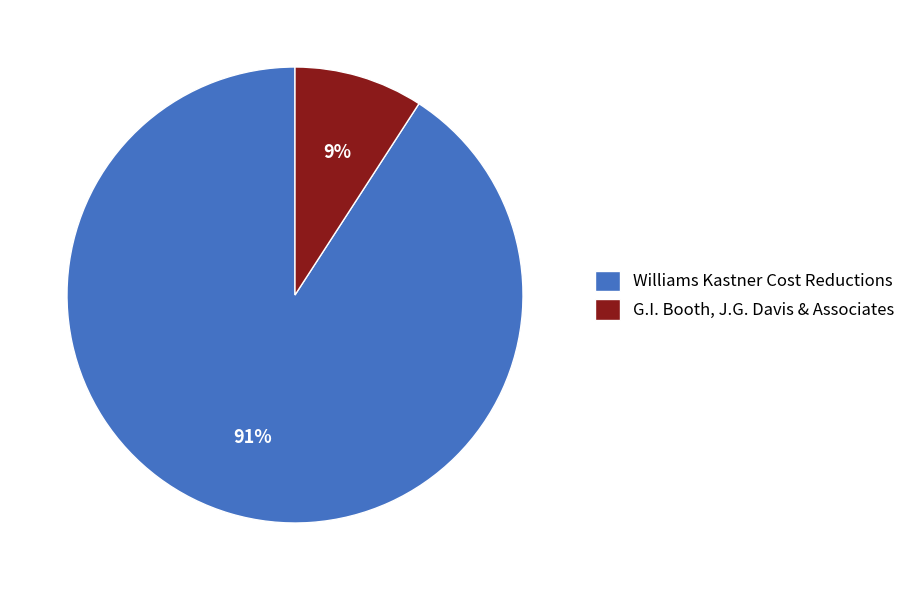

The G.I. Booth, J.G. Davis & Associates slice represents 19% of the pie. True or false?

False